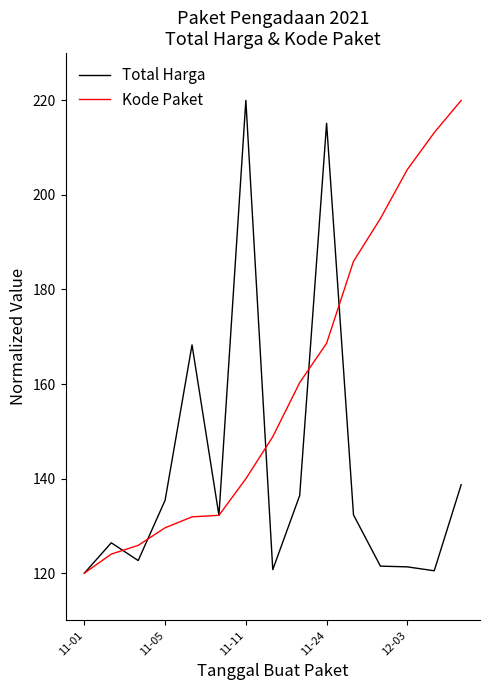

Which series has the largest total across all categories?

Kode Paket